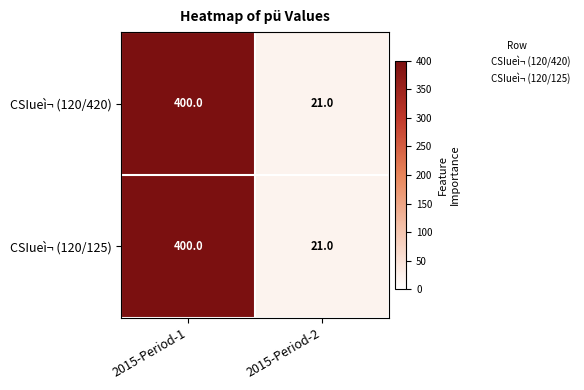

Read the CSIueì¬ (120/420) value at 2015-Period-1.

400